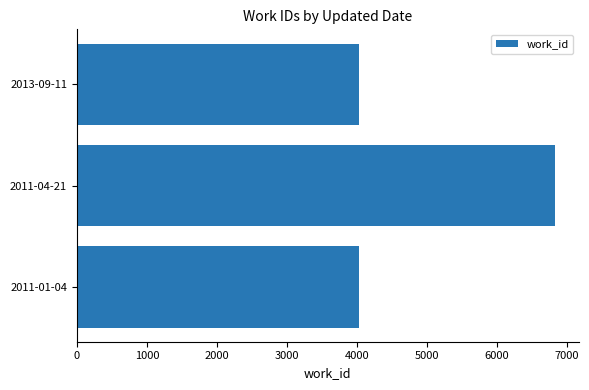

Which has a higher value, 2011-04-21 or 2013-09-11?

2011-04-21